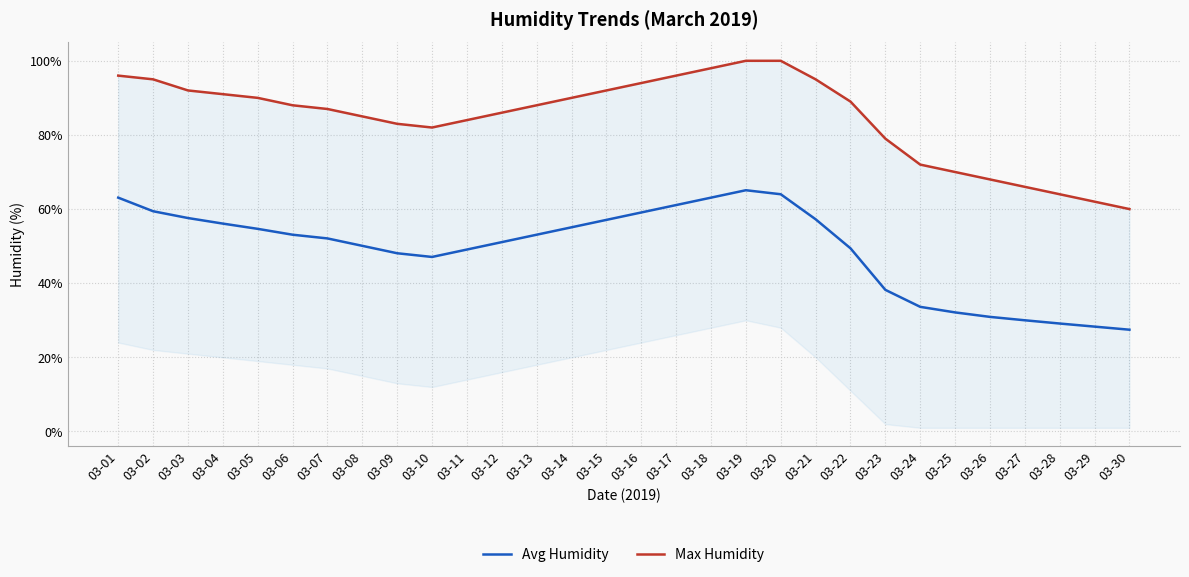

At which label does Avg Humidity first exceed 53?

03-01